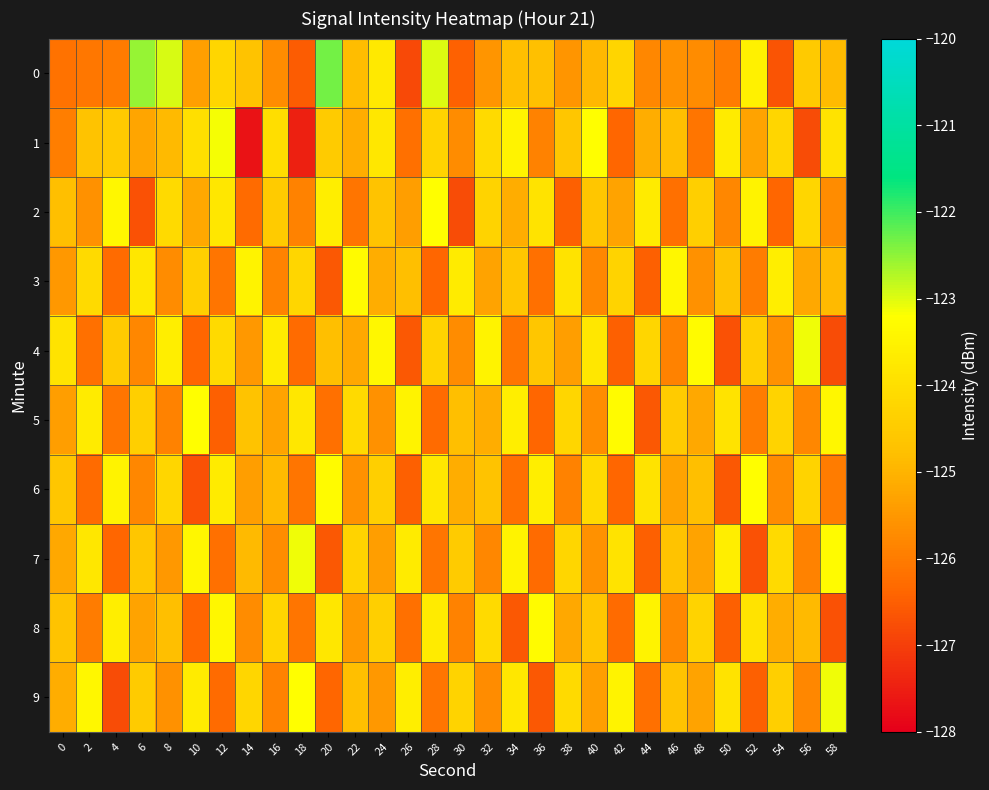

At 26, list the series in order from largest to smallest.

5, 9, 7, 3, 2, 1, 8, 6, 4, 0